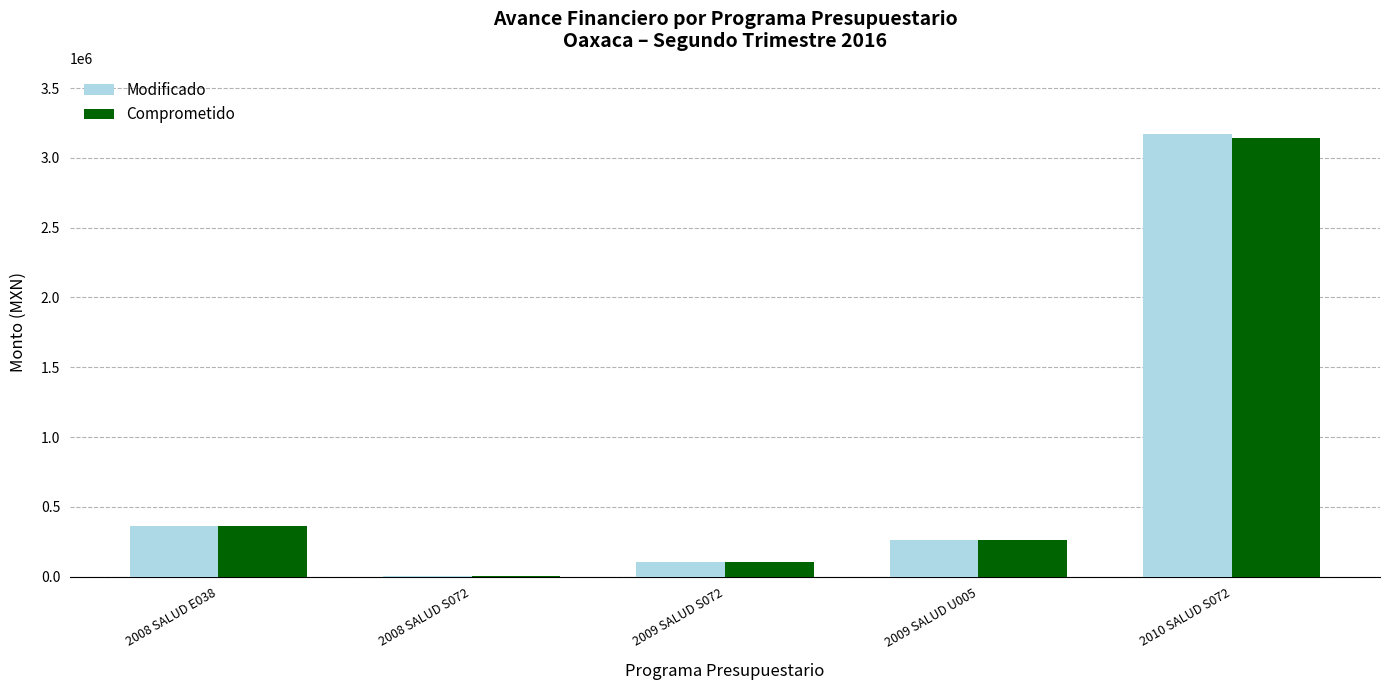

The Modificado series shows 101511.8 at 2009 SALUD S072. True or false?

True